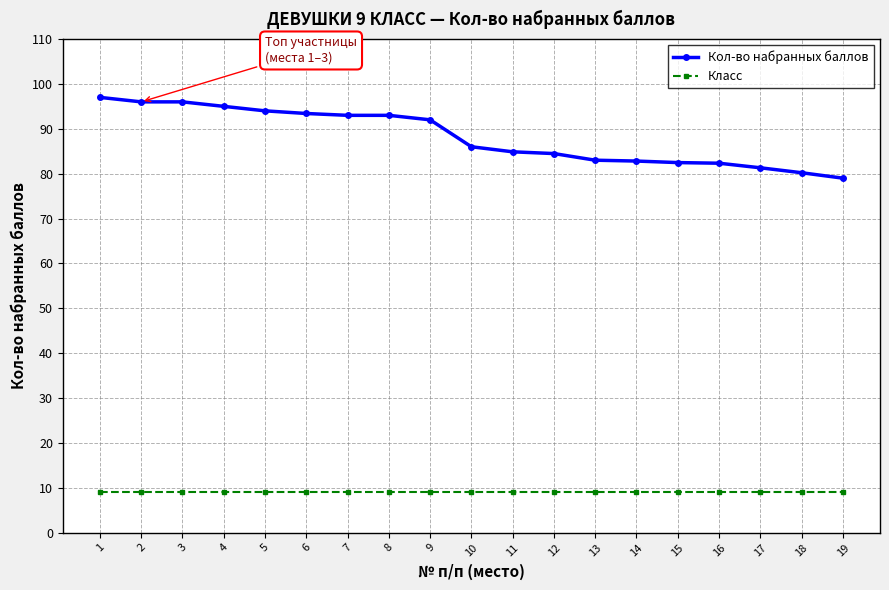

Is it true that Кол-во набранных баллов equals 44.1 at 8?

False